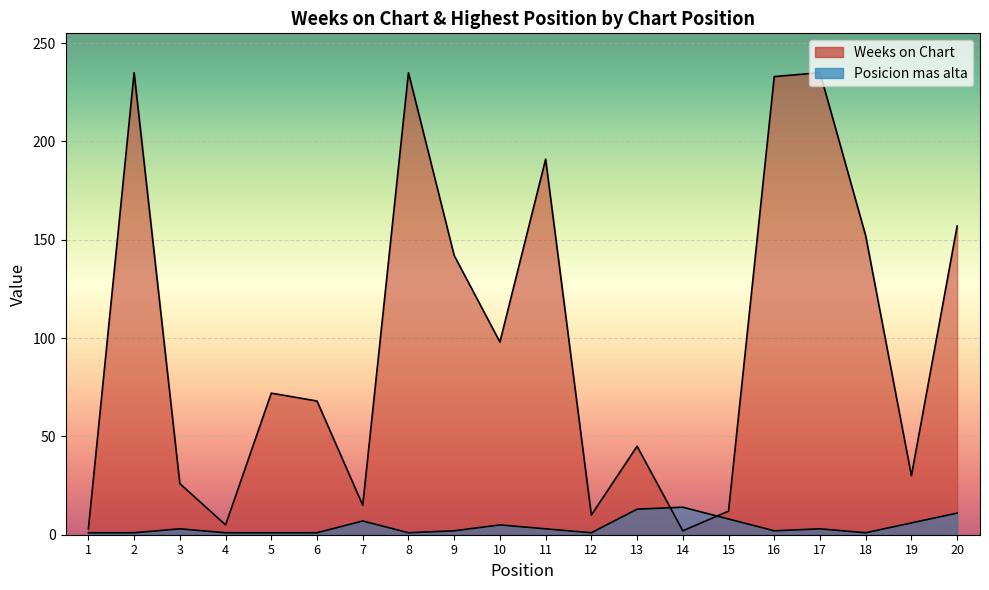

Does the chart display data point markers on the line(s)?

No